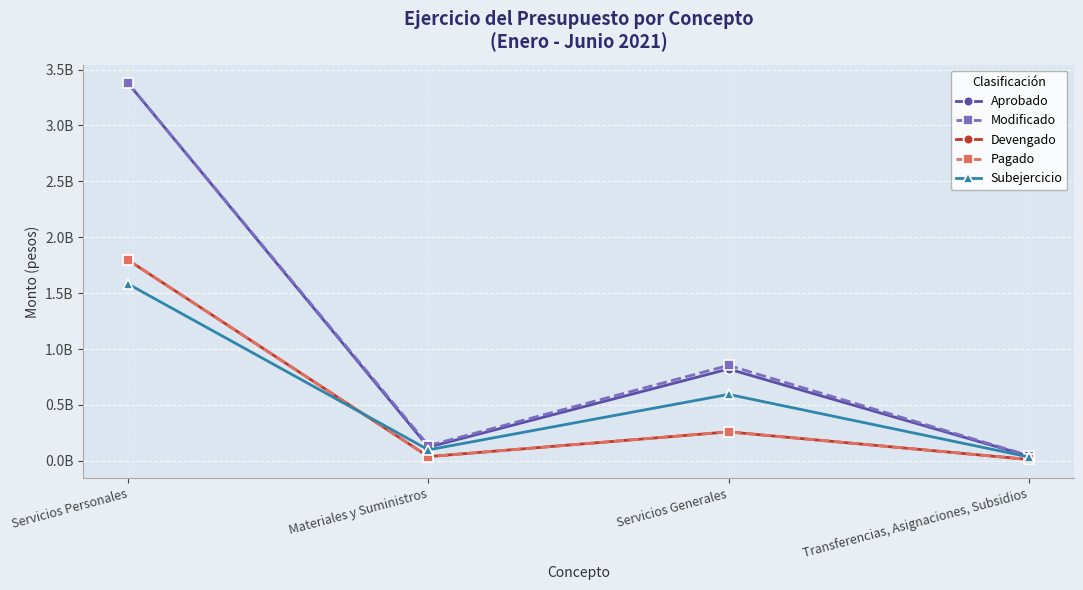

Which label corresponds to the largest value in the chart?

Servicios Personales